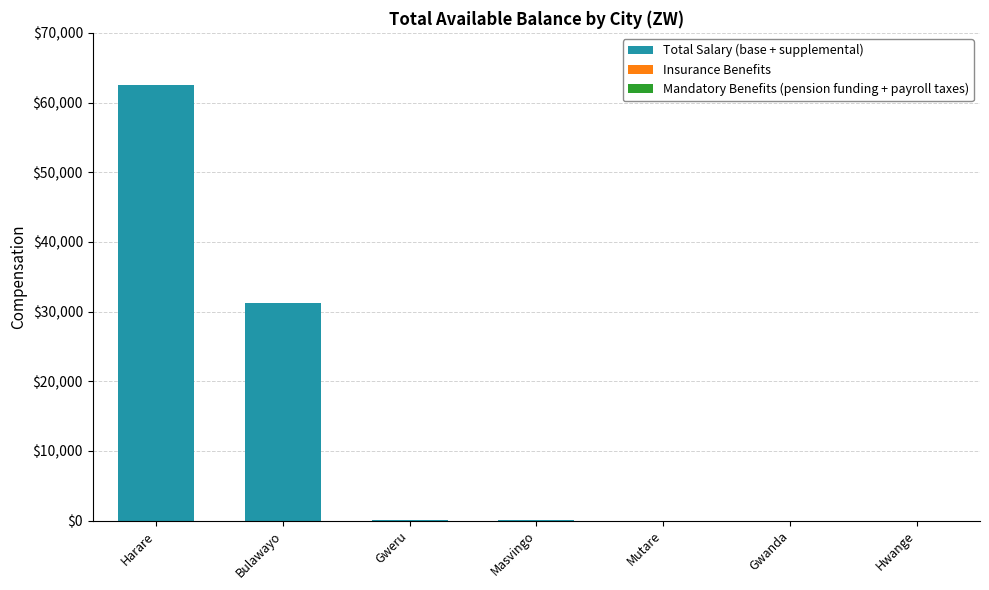

How many distinct data groups are displayed?

1